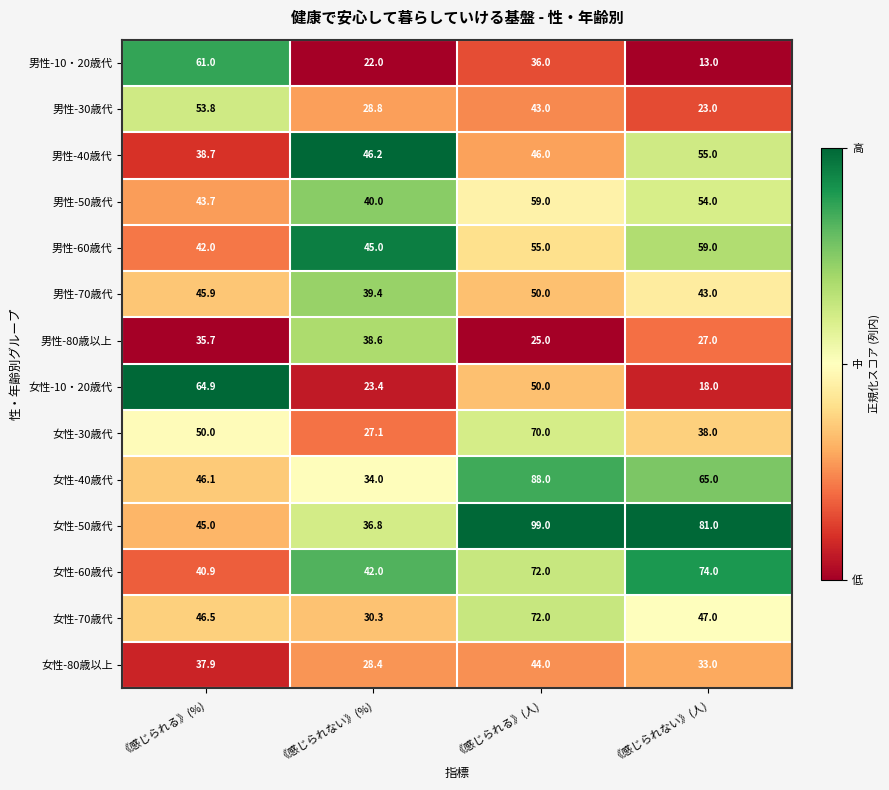

What is the average value of the 男性-40歳代 series?

46.5